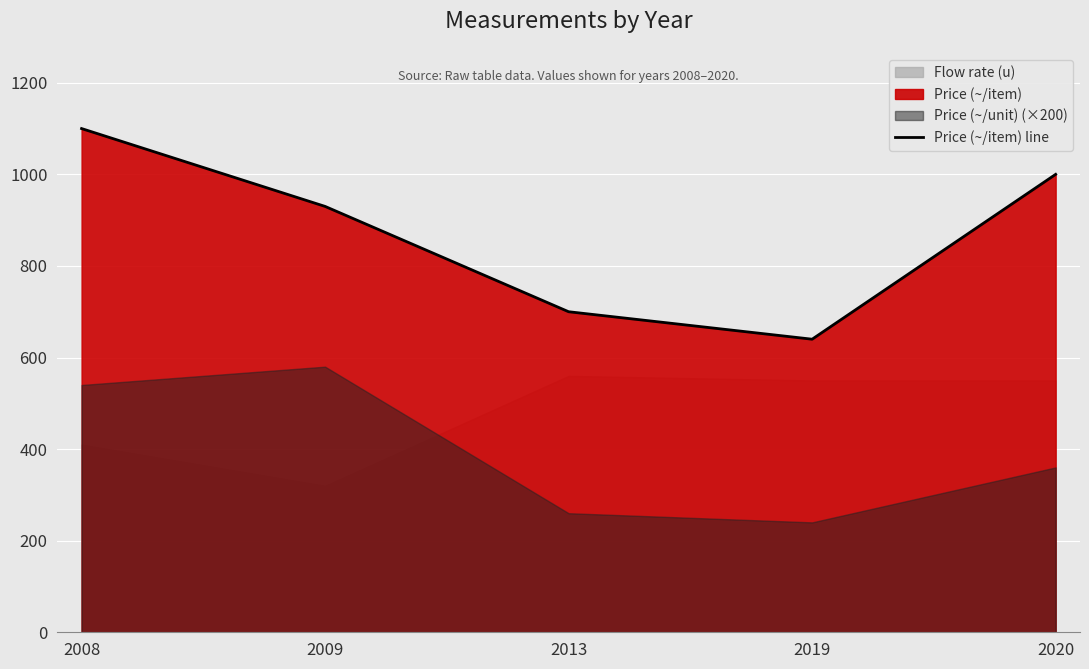

What is the greatest value displayed?

1100